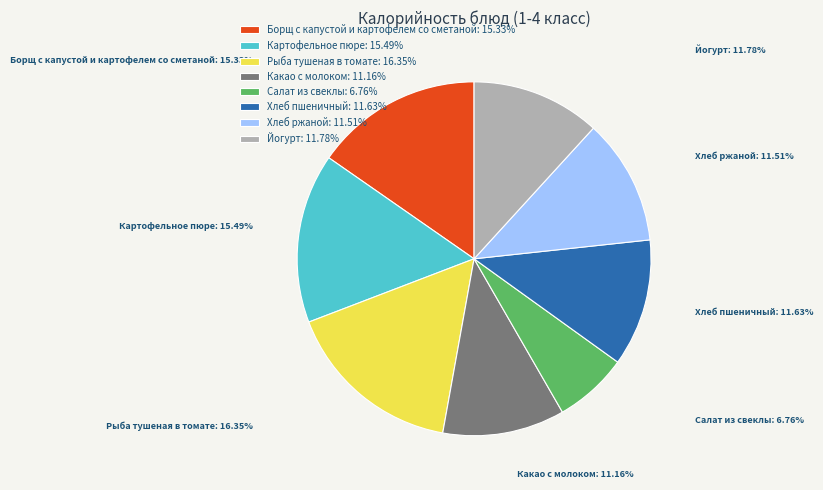

Which slice is the smallest?

Салат из свеклы: 6.76%